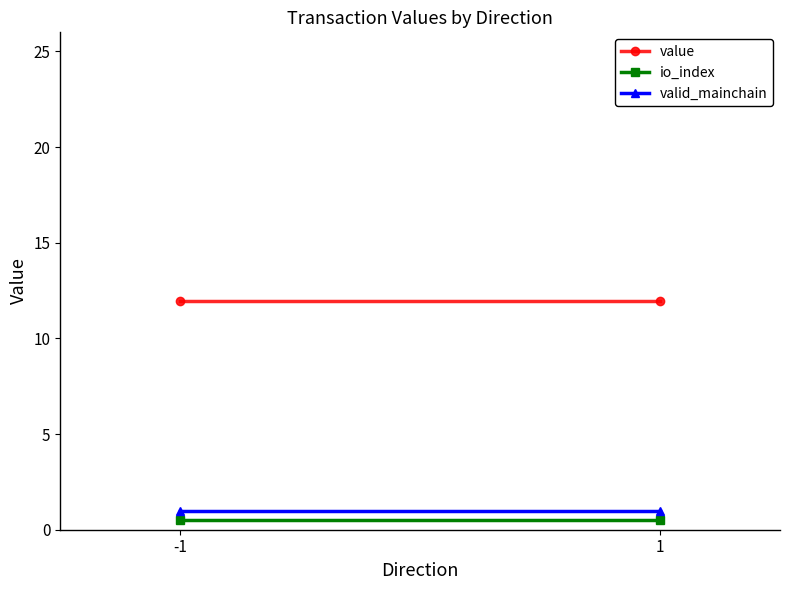

List the series in order of their peak value, lowest first.

io_index, valid_mainchain, value